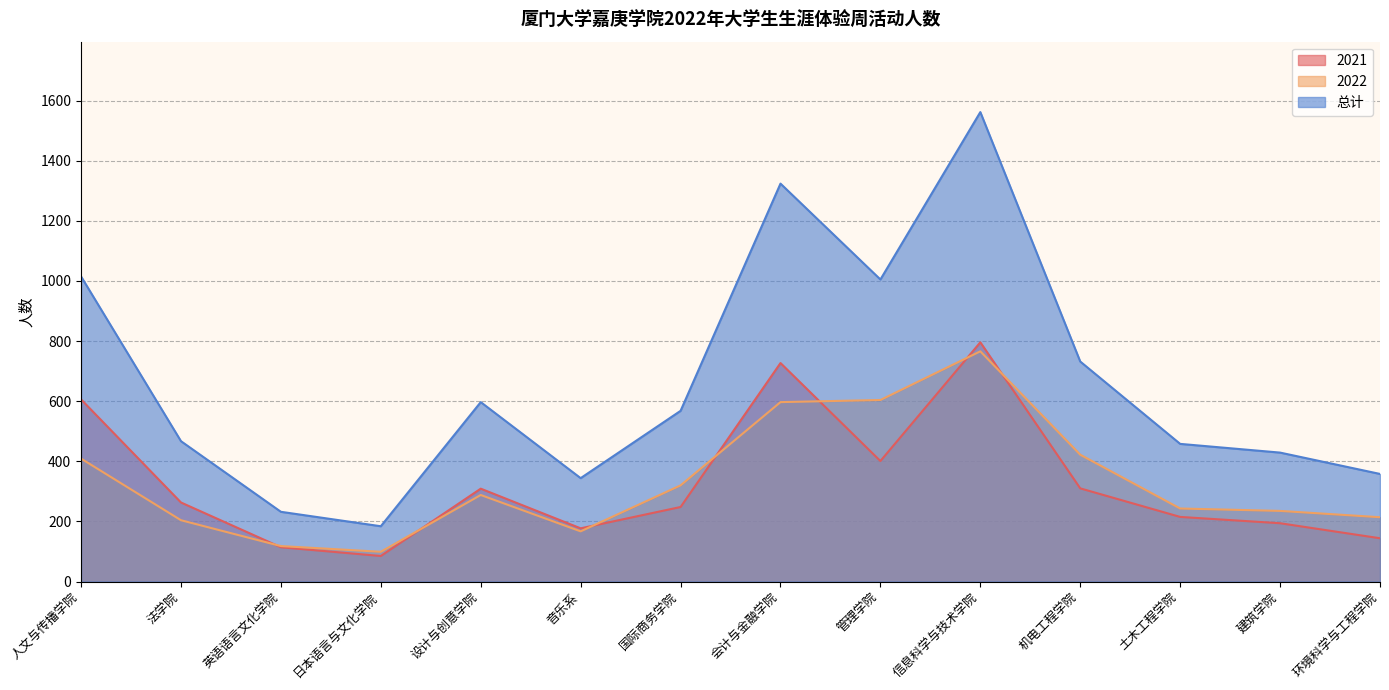

True or false: 2022 and 总计 intersect in this chart.

False